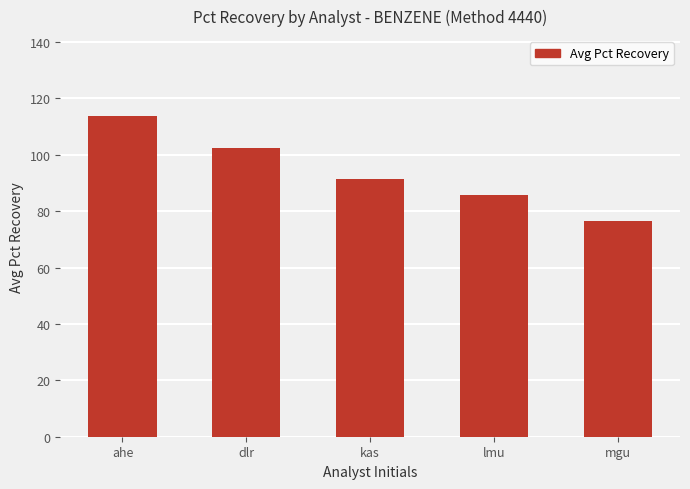

Where does the data first go above 91?

ahe